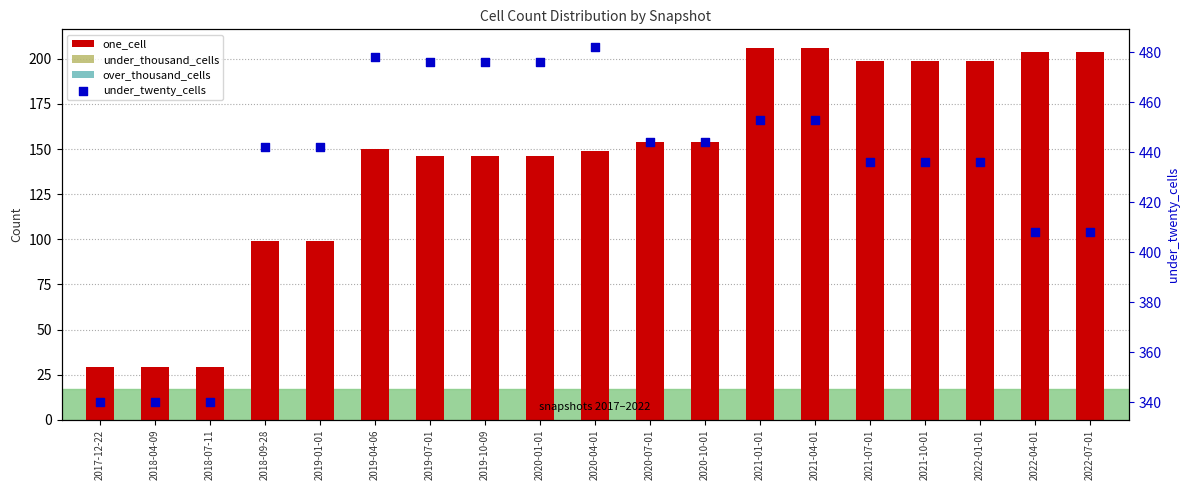

At how many categories does at least one series exceed 132?

19